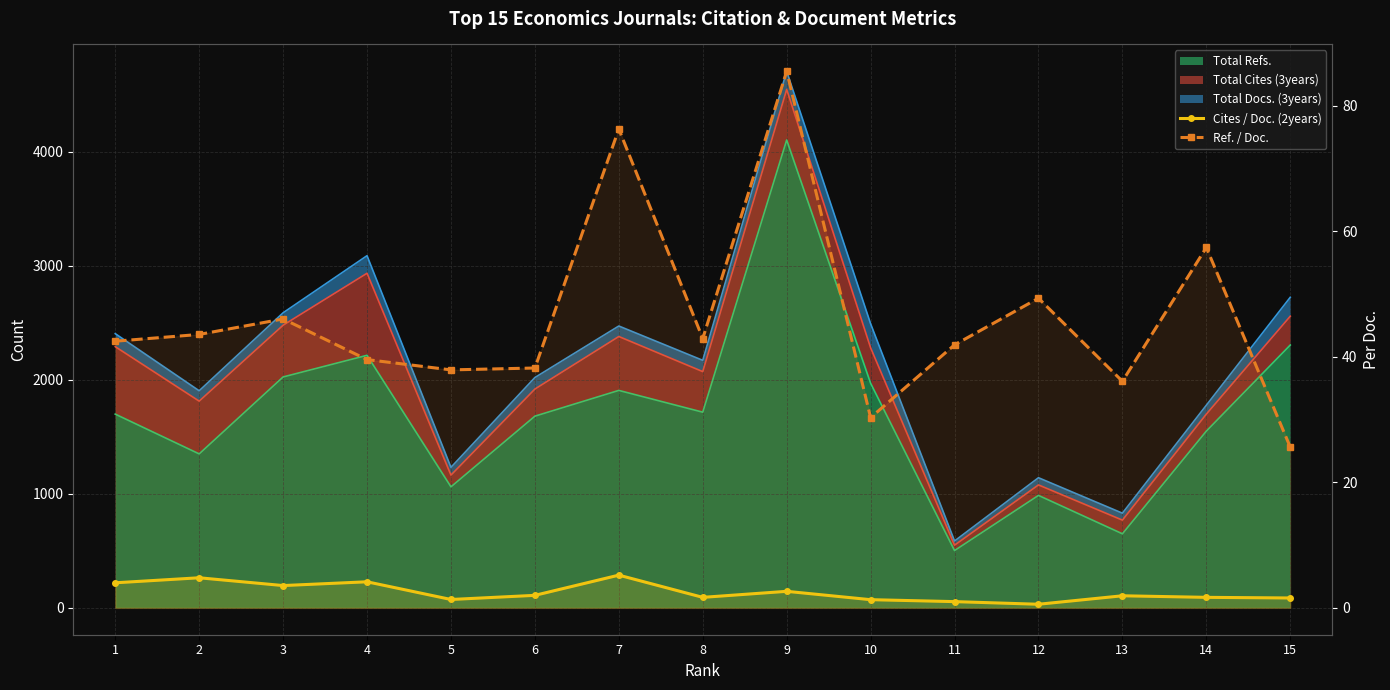

What is the minimum value shown in the chart?

0.6